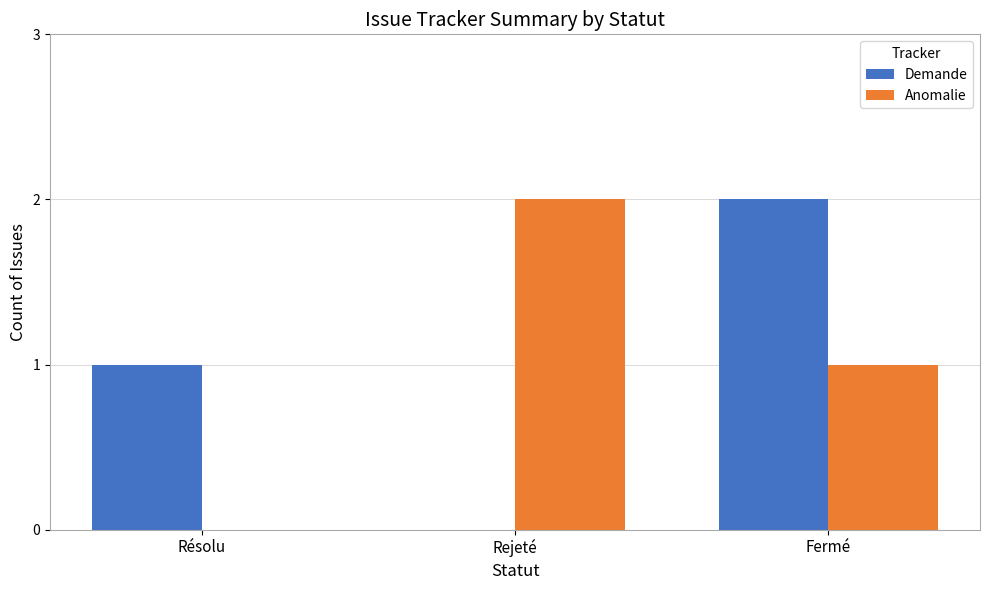

At which category is the sum across all series the highest?

Fermé